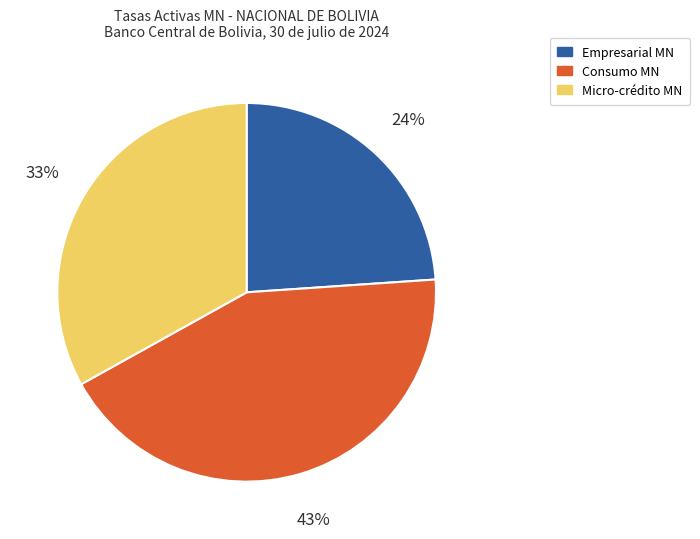

Between Micro-crédito MN and Empresarial MN, which is larger?

Micro-crédito MN